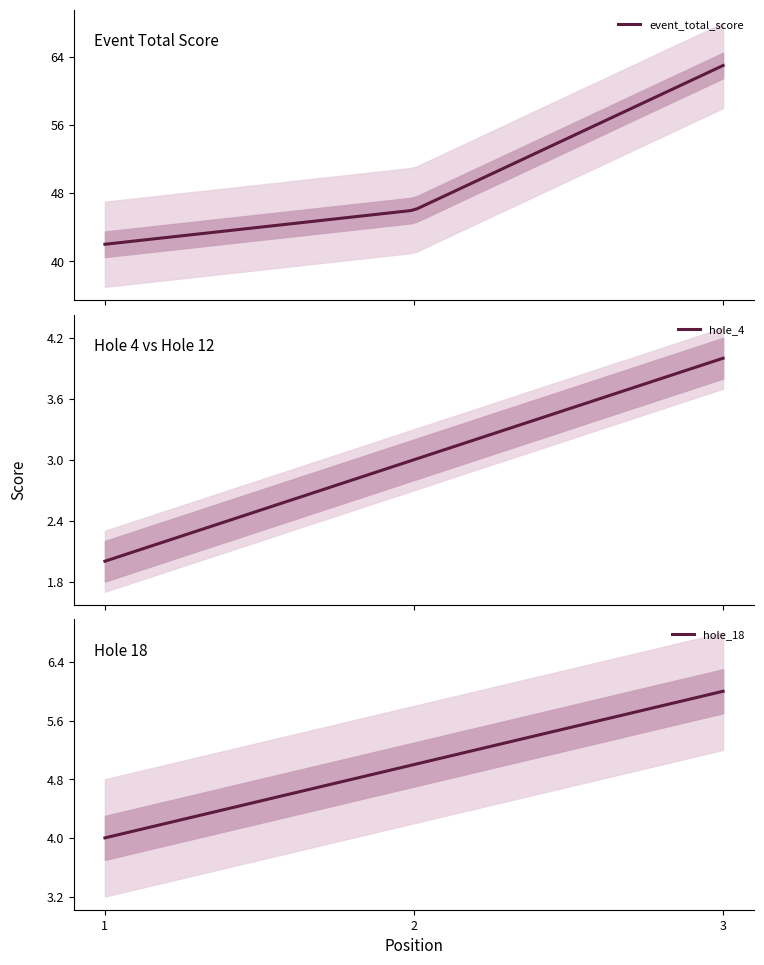

What is the maximum value for event_total_score?

63.0